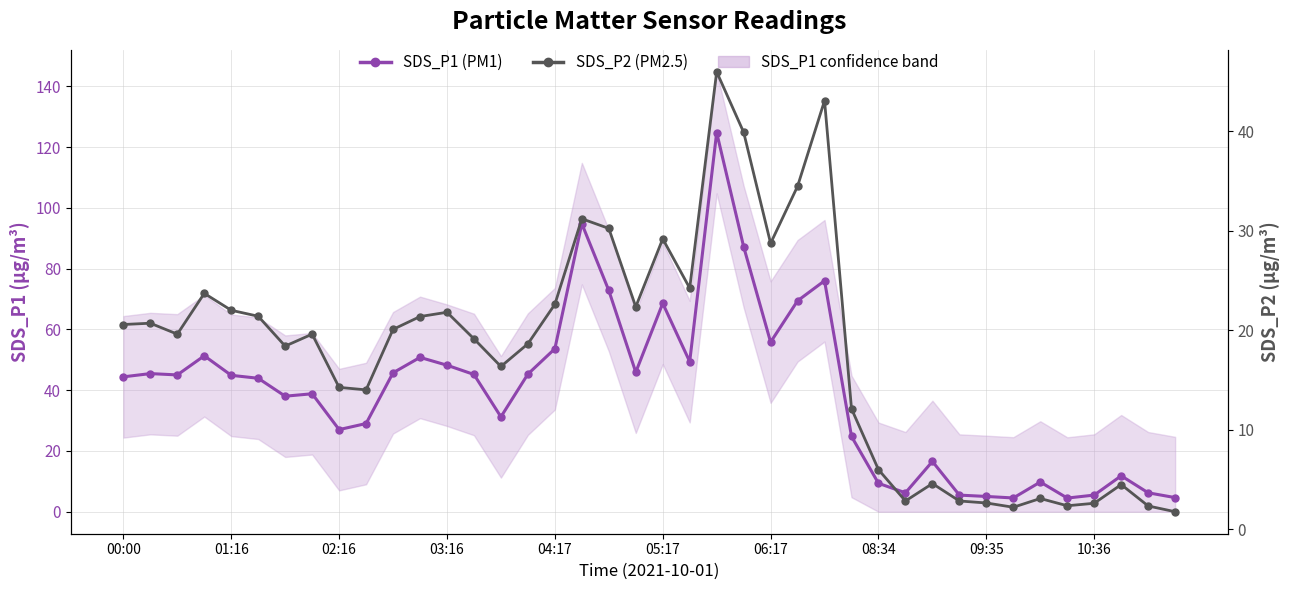

In SDS_P1 (PM1), how many points are higher than both neighbors (excluding endpoints)?

11